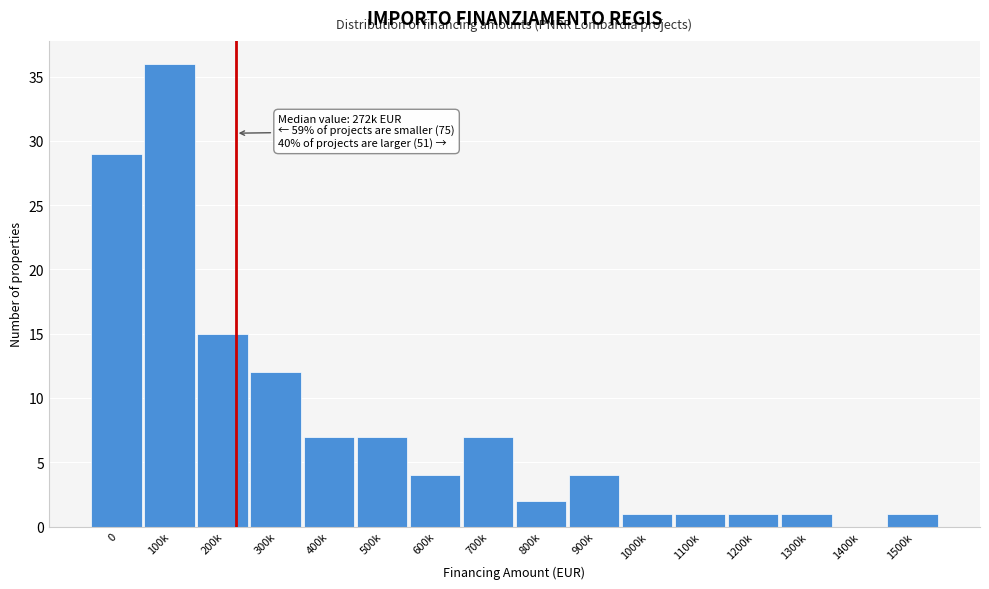

Reading left to right, list all the values displayed in this chart.

0=29	100k=36	200k=15	300k=12	400k=7	500k=7	600k=4	700k=7	800k=2	900k=4	1000k=1	1100k=1	1200k=1	1300k=1	1400k=0	1500k=1